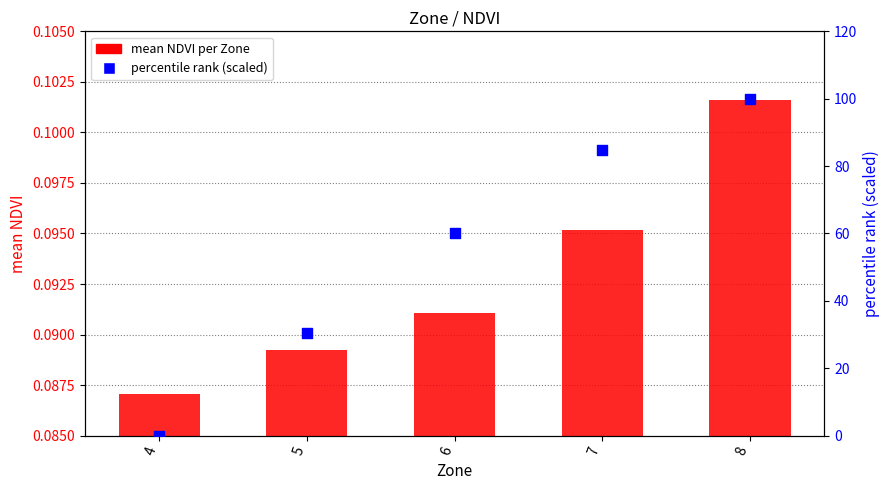

Which series contains the highest Y value?

percentile rank (scaled)